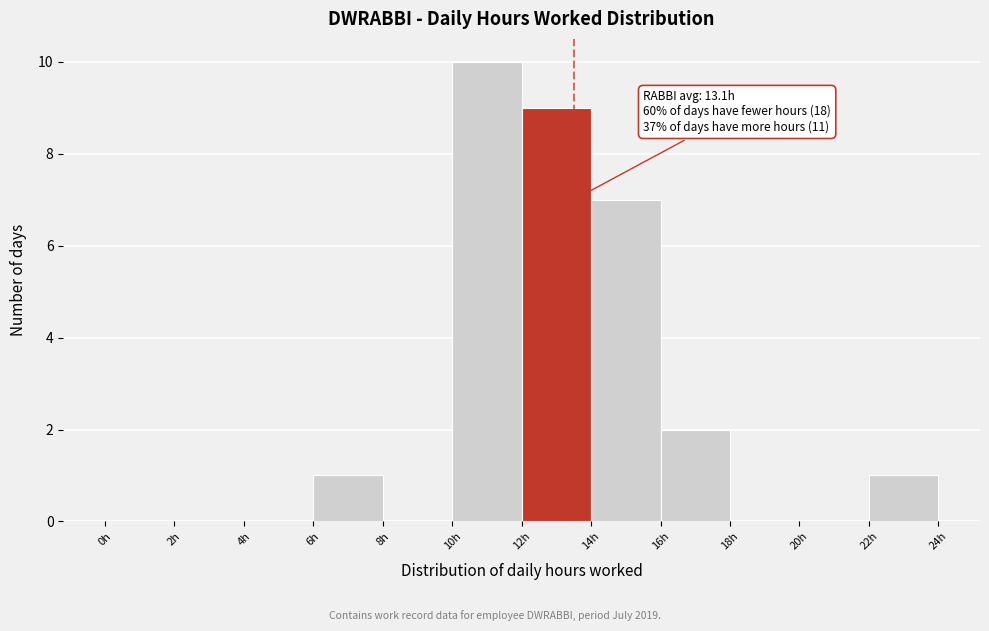

Which range on the x-axis has the tallest bar?

10 to 12